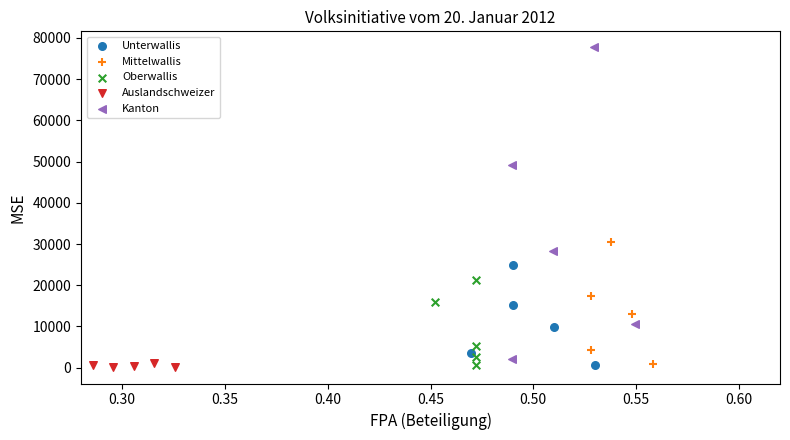

Which series has the widest spread of Y values?

Kanton